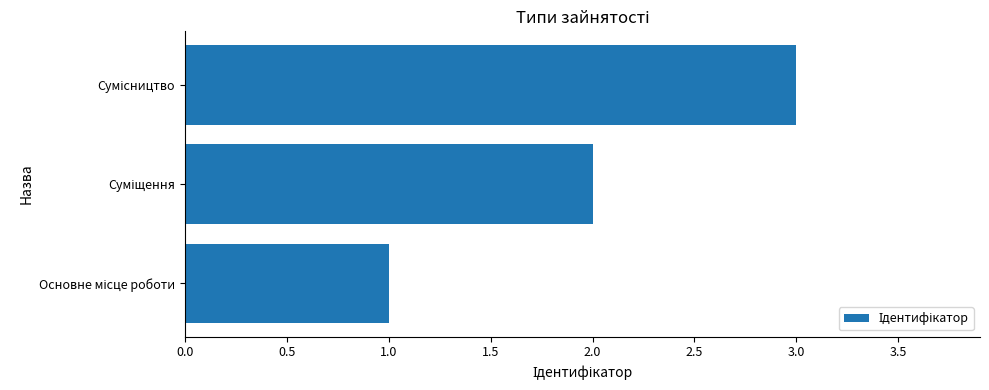

What is the maximum value shown in the chart?

3